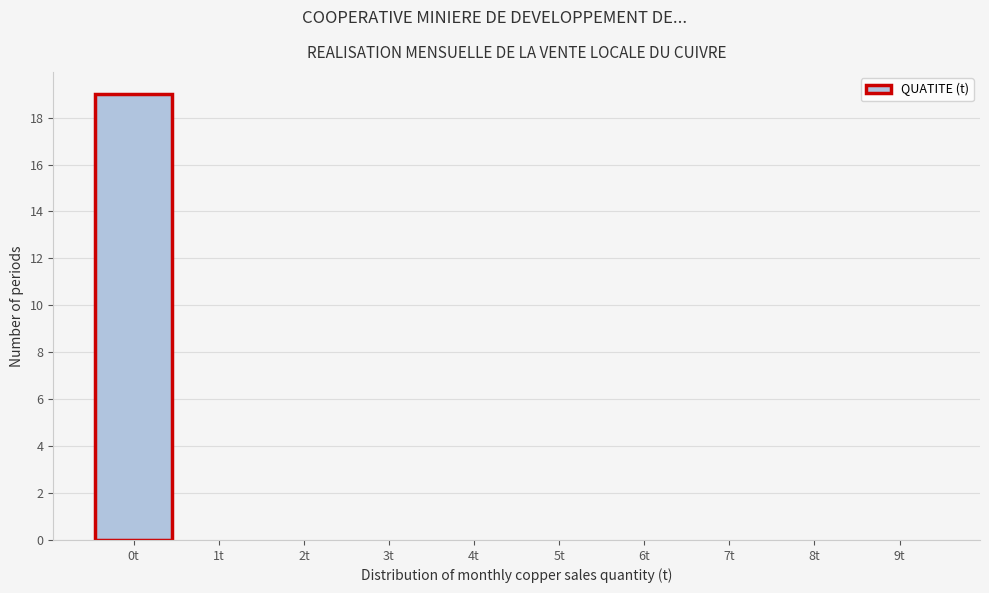

Over which range of the x-axis is the bar tallest?

-0.5 to 0.5